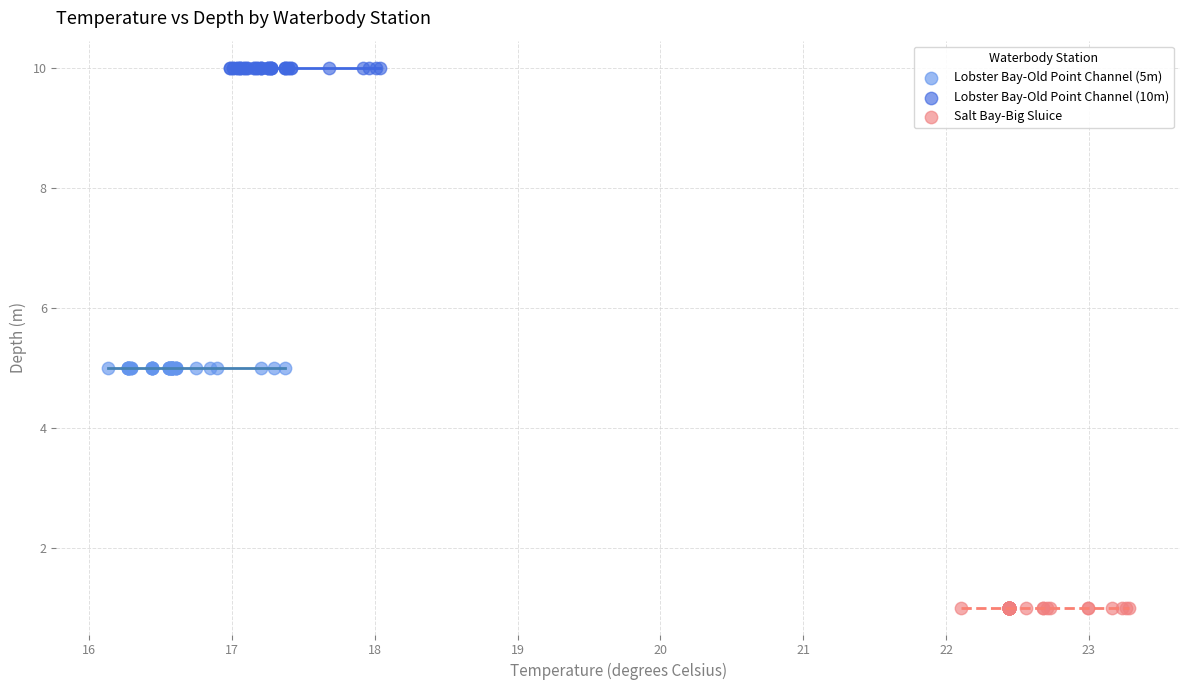

Which series contains the lowest Y value?

Salt Bay-Big Sluice